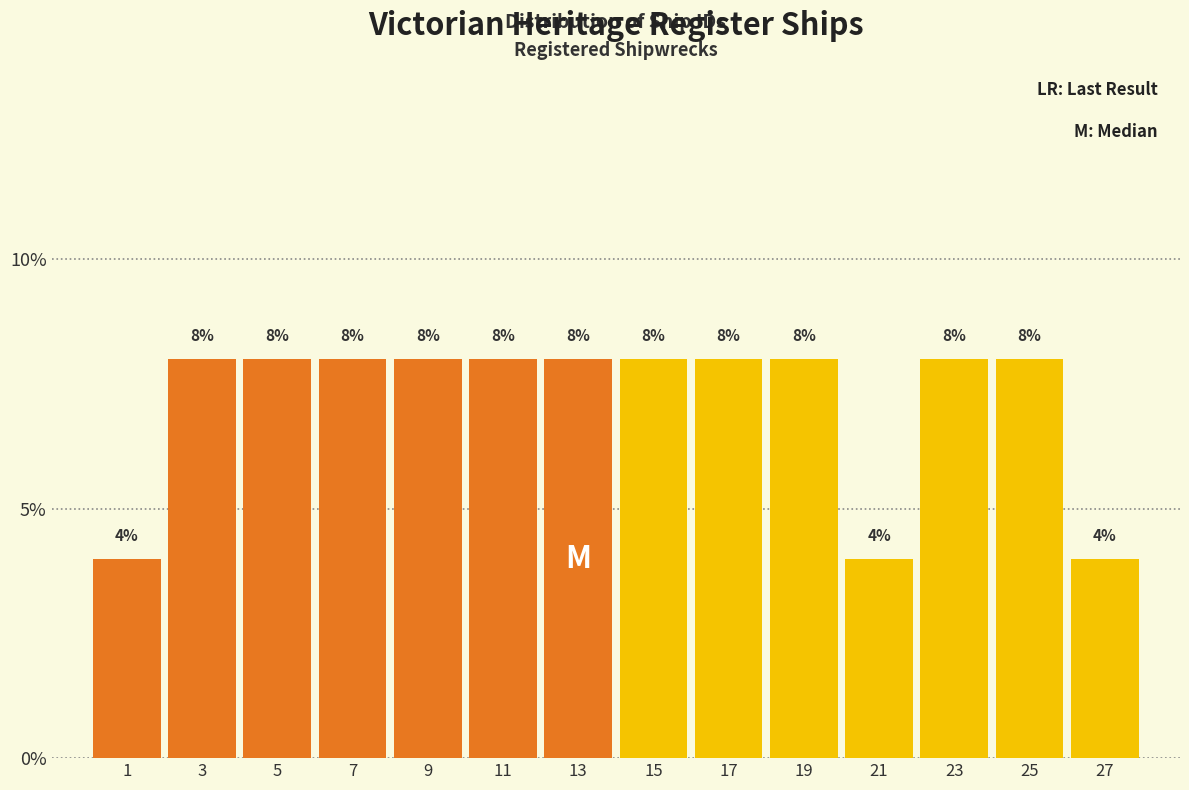

Reading left to right, transcribe this chart: for each bar, give the range it covers on the x-axis and its height.

0 to 2: 4
2 to 4: 8
4 to 6: 8
6 to 8: 8
8 to 10: 8
10 to 12: 8
12 to 14: 8
14 to 16: 8
16 to 18: 8
18 to 20: 8
20 to 22: 4
22 to 24: 8
24 to 26: 8
26 to 28: 4